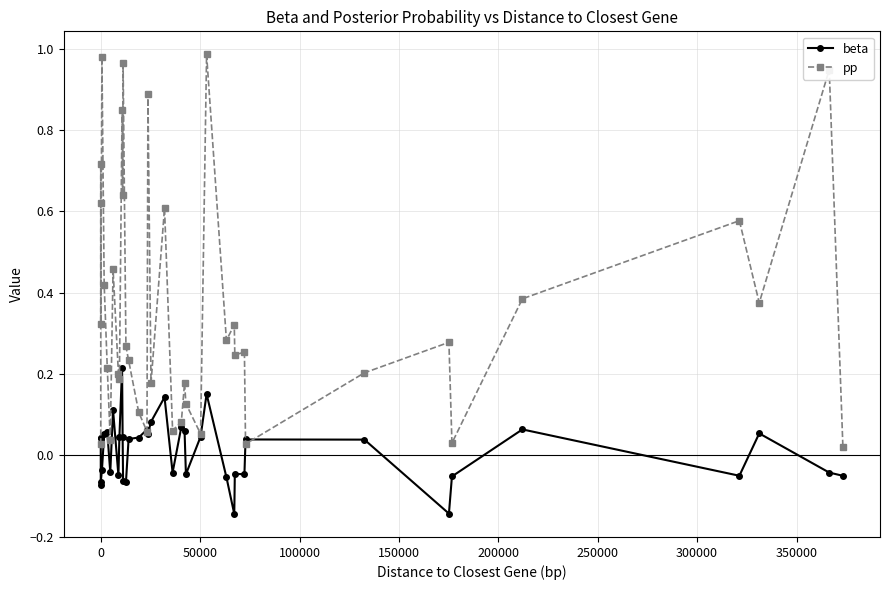

True or false: pp has a value of 0.4 at 30.

False